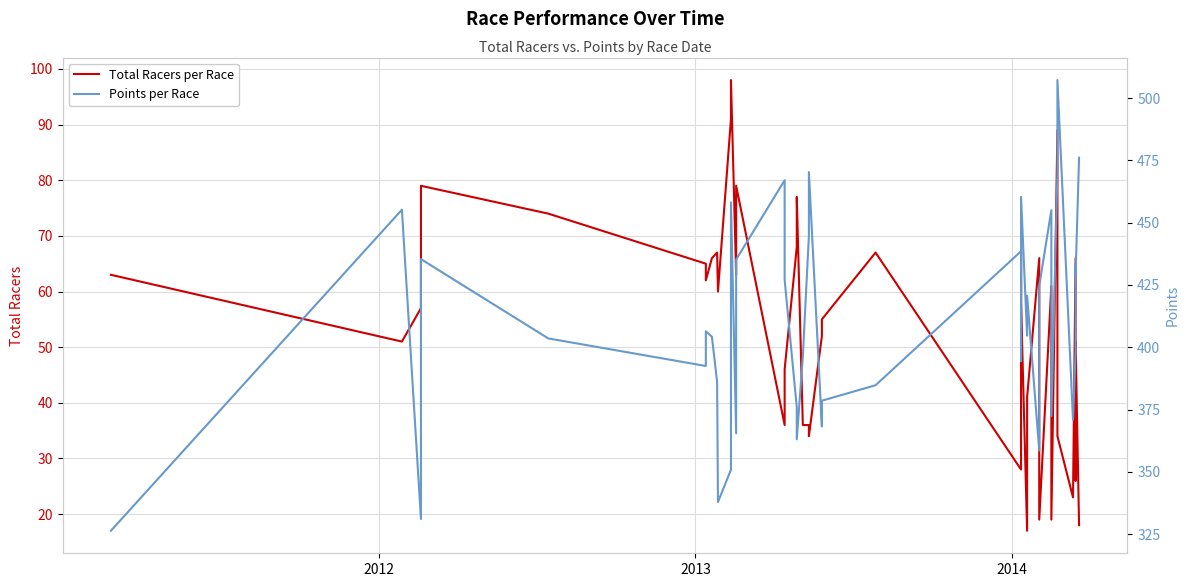

How many data points in Total Racers per Race are above 60?

19